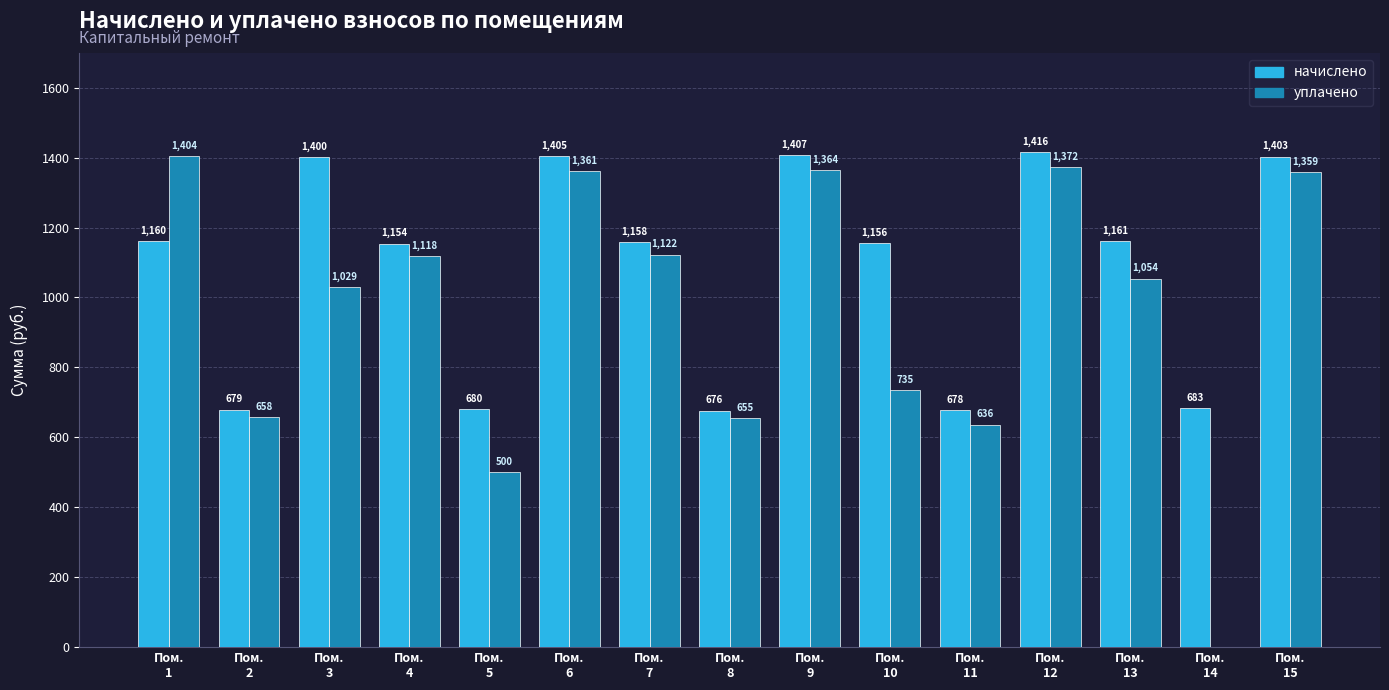

At which category is the sum across all series the highest?

Пом.
12